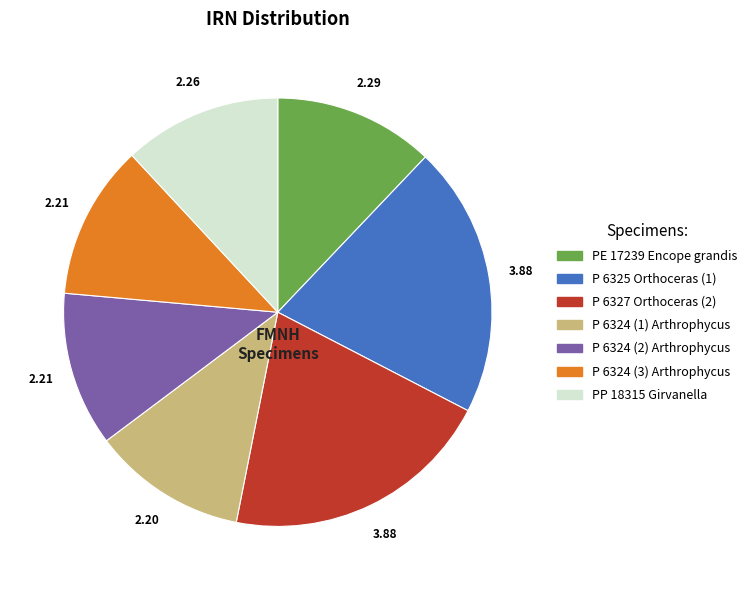

Count the number of slices in the pie.

7